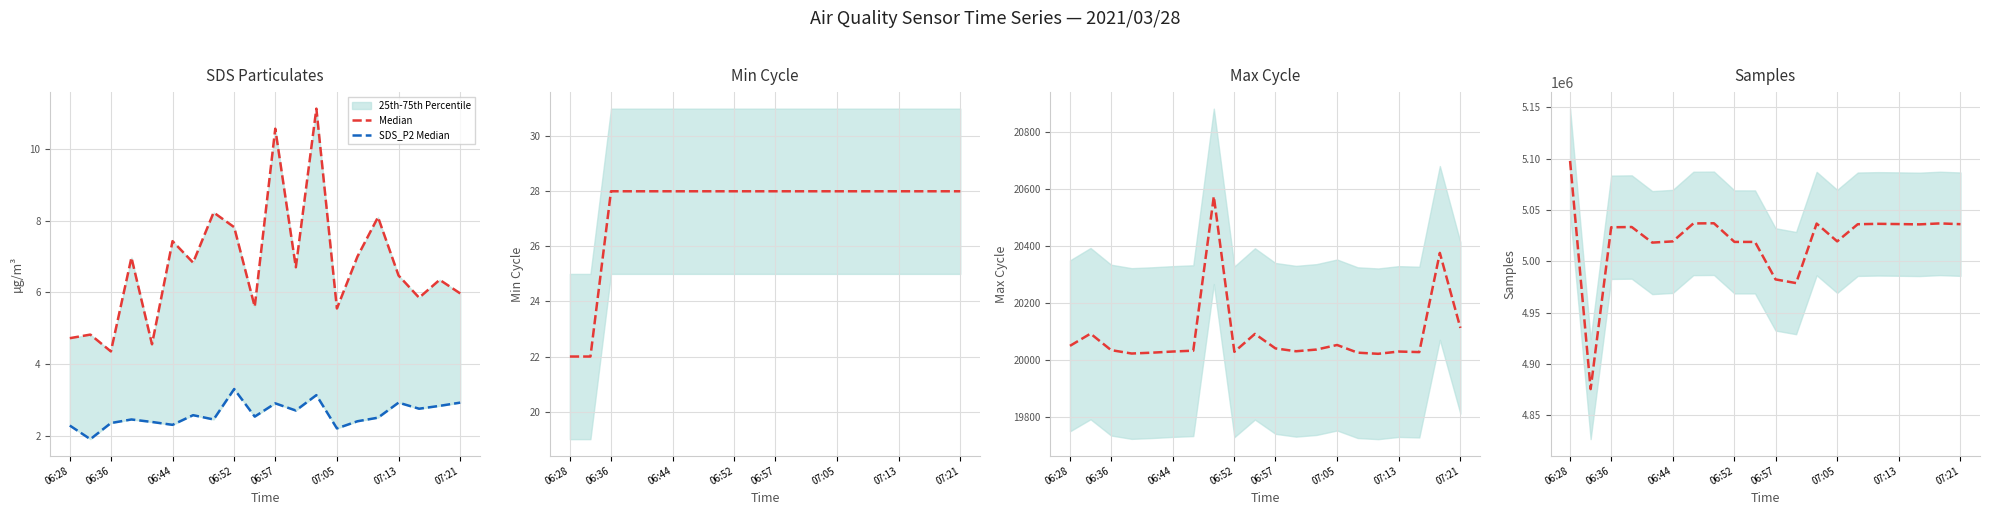

What is the difference between the maximum and minimum values in the SDS_P2 Median series?

1.4